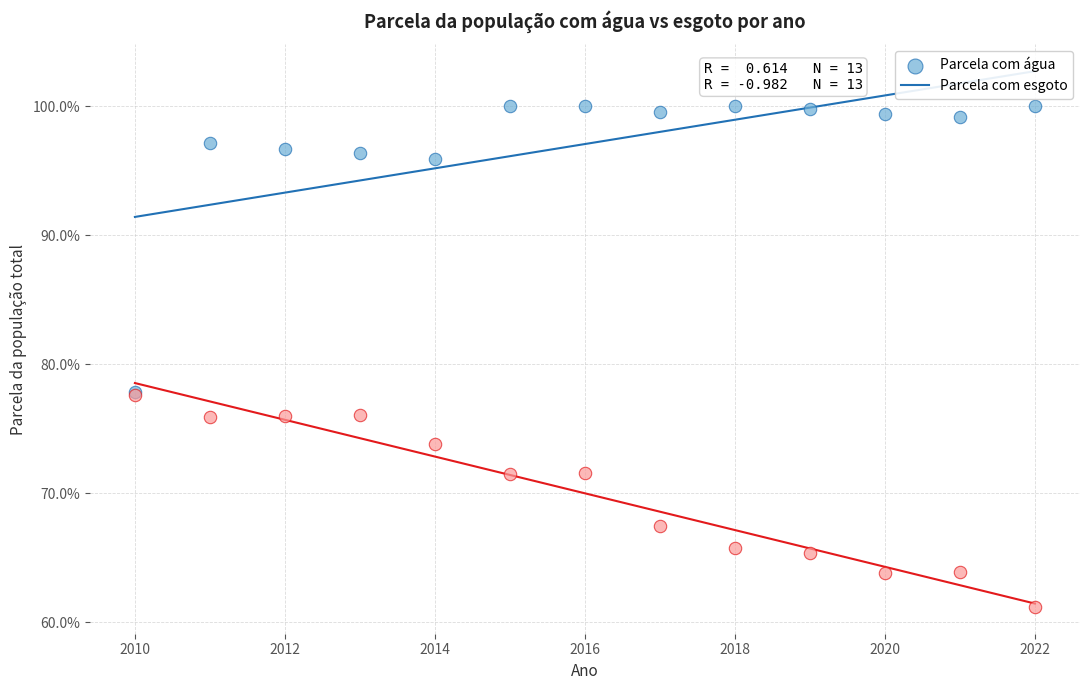

What are all the series names shown in the legend?

Parcela com água, Parcela com esgoto